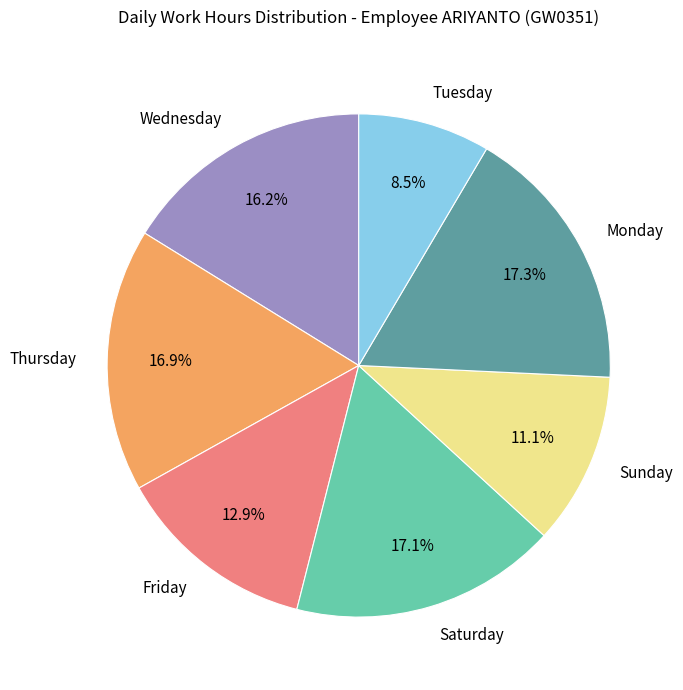

Is there a majority slice in this chart?

No